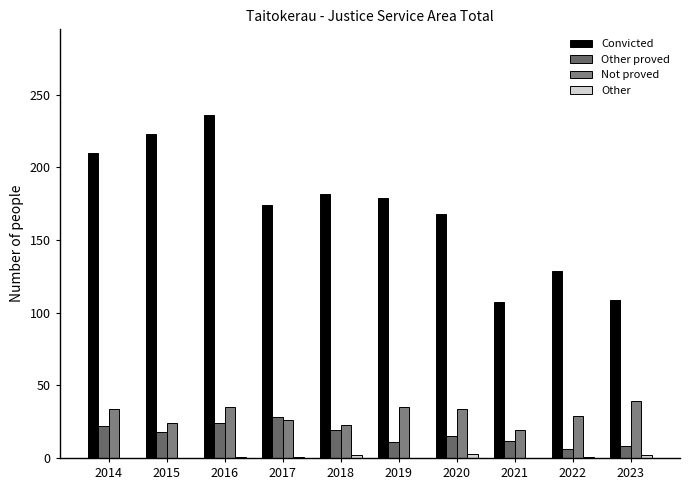

Where is Other proved nearest to the value 17?

2015